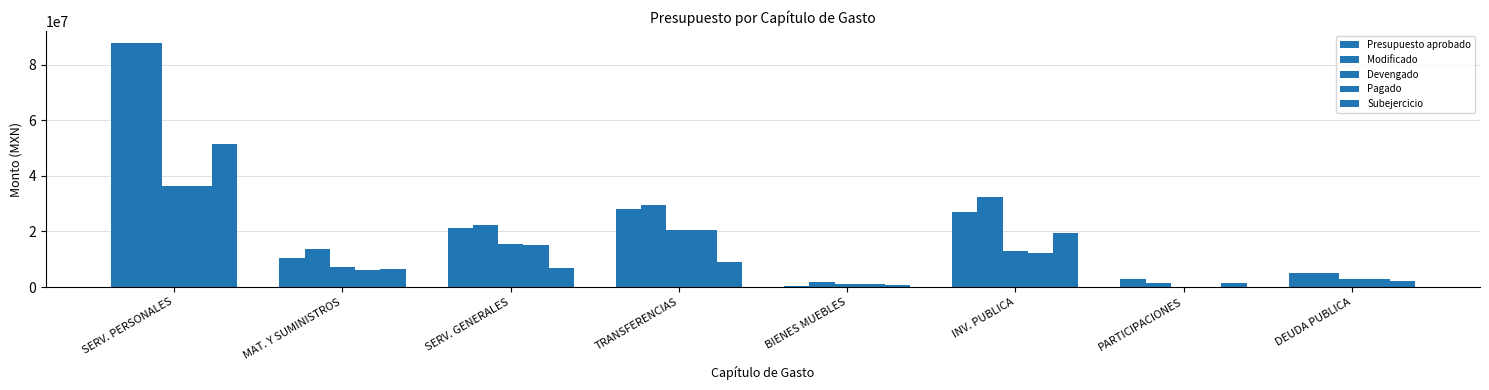

Reading left to right, what are all the values shown in this chart?

Presupuesto aprobado: SERV. PERSONALES=87729504.2	MAT. Y SUMINISTROS=10530761.8	SERV. GENERALES=21153154.6	TRANSFERENCIAS=28106370.3	BIENES MUEBLES=543453.7	INV. PUBLICA=26977077.0	PARTICIPACIONES=2906412.4	DEUDA PUBLICA=5000000.0
Modificado: SERV. PERSONALES=87729504.2	MAT. Y SUMINISTROS=13636716.5	SERV. GENERALES=22457099.8	TRANSFERENCIAS=29495807.6	BIENES MUEBLES=1640455.4	INV. PUBLICA=32284274.3	PARTICIPACIONES=1453206.2	DEUDA PUBLICA=5000000.0
Devengado: SERV. PERSONALES=36212709.6	MAT. Y SUMINISTROS=7212168.0	SERV. GENERALES=15518553.2	TRANSFERENCIAS=20634221.7	BIENES MUEBLES=983548.4	INV. PUBLICA=12932651.2	PARTICIPACIONES=0.0	DEUDA PUBLICA=3000000.0
Pagado: SERV. PERSONALES=36212709.6	MAT. Y SUMINISTROS=6165505.5	SERV. GENERALES=14966865.0	TRANSFERENCIAS=20499969.8	BIENES MUEBLES=983548.4	INV. PUBLICA=12343128.6	PARTICIPACIONES=0.0	DEUDA PUBLICA=3000000.0
Subejercicio: SERV. PERSONALES=51516794.6	MAT. Y SUMINISTROS=6424548.5	SERV. GENERALES=6938546.5	TRANSFERENCIAS=8861585.9	BIENES MUEBLES=656907.0	INV. PUBLICA=19351623.1	PARTICIPACIONES=1453206.2	DEUDA PUBLICA=2000000.0